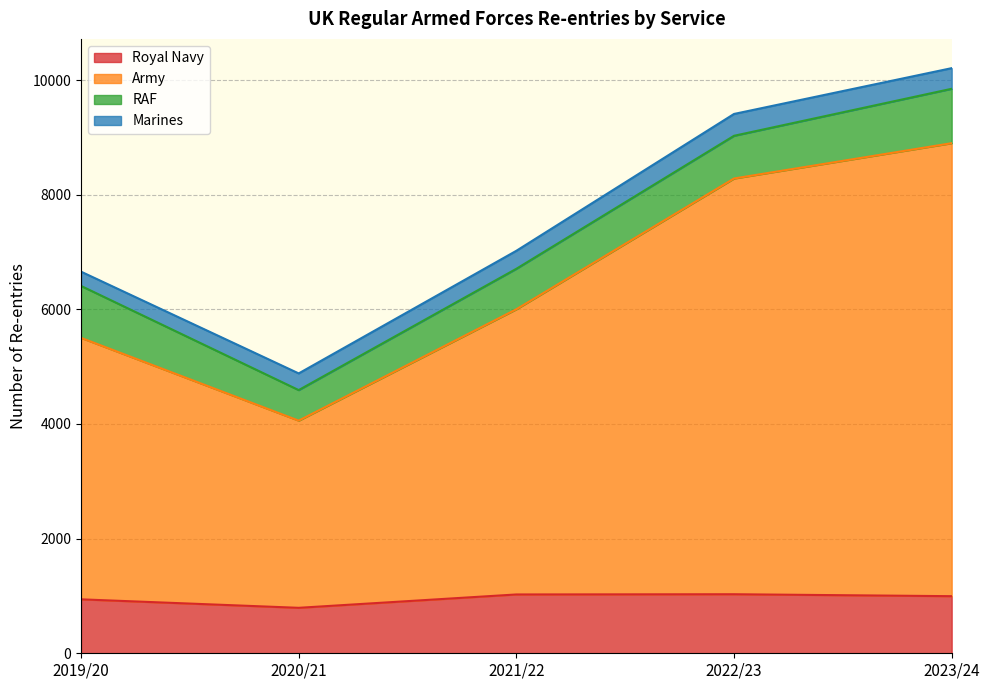

What is the sum of the Royal Navy values at 2023/24 and 2020/21?

1789